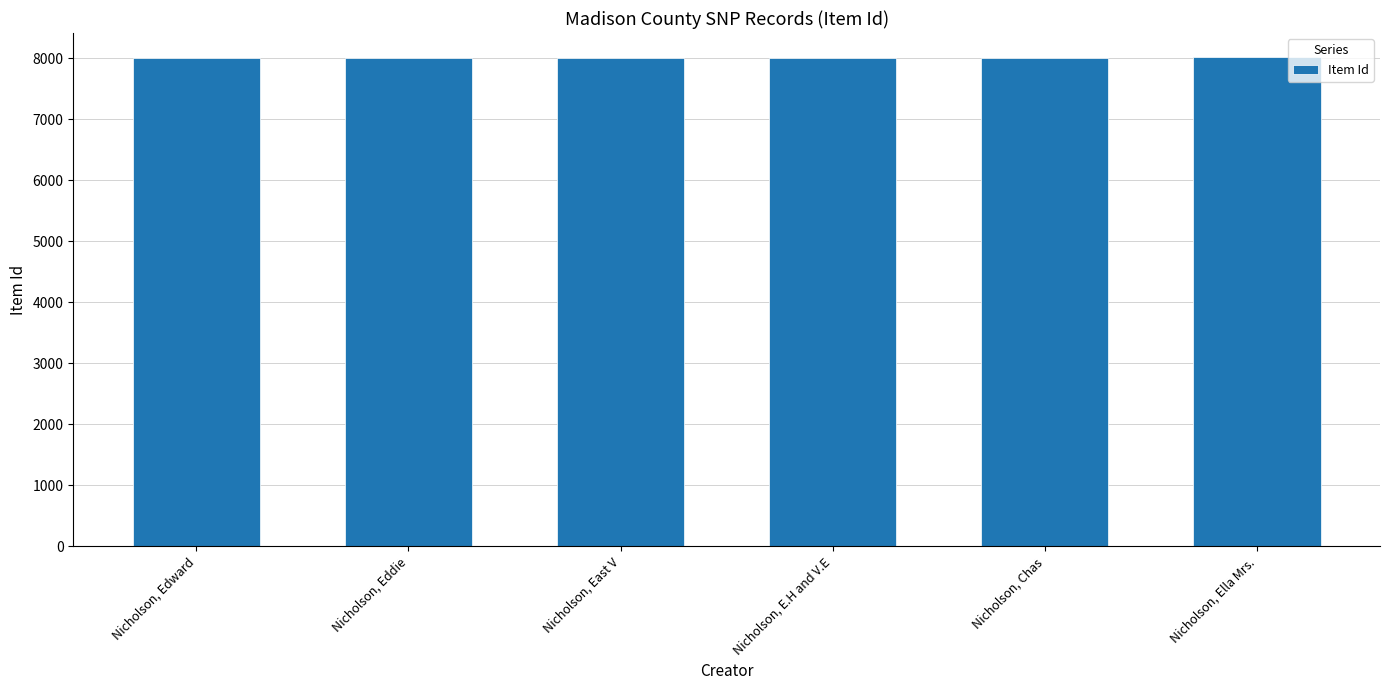

How many series are shown in this chart?

1